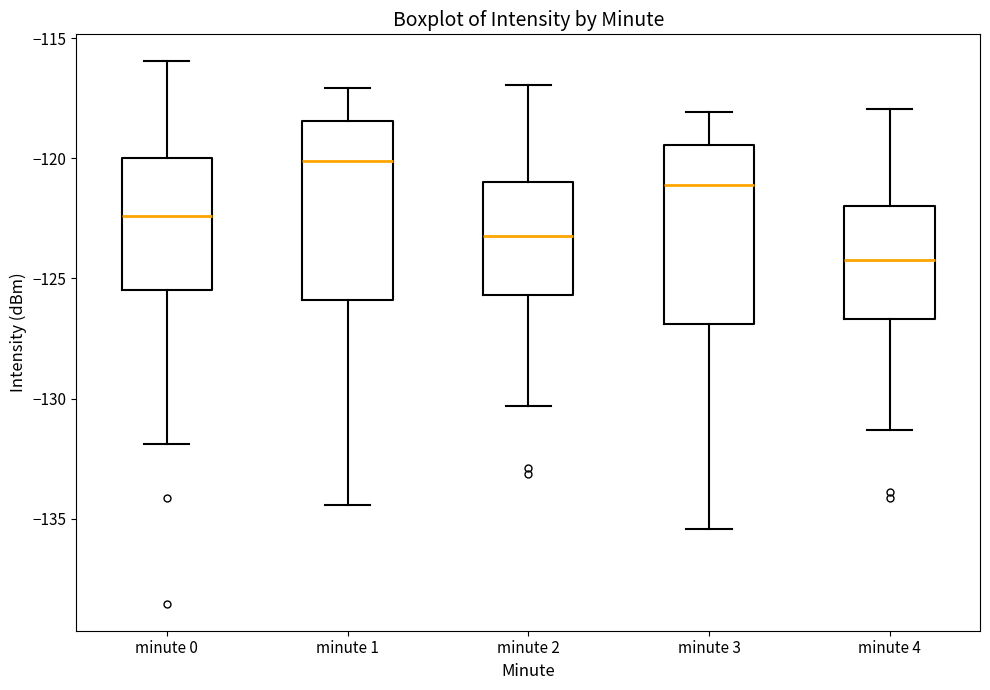

Which box's median line is the highest?

minute 1